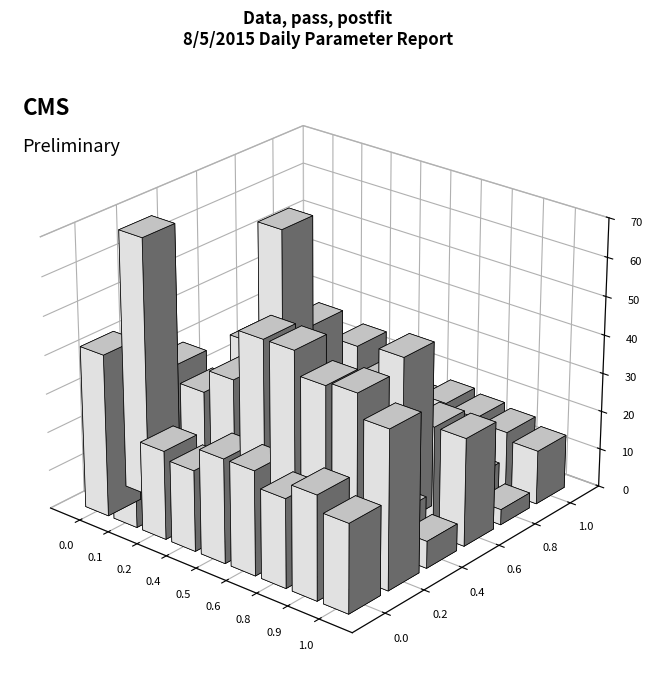

How many groups of bars are there?

9